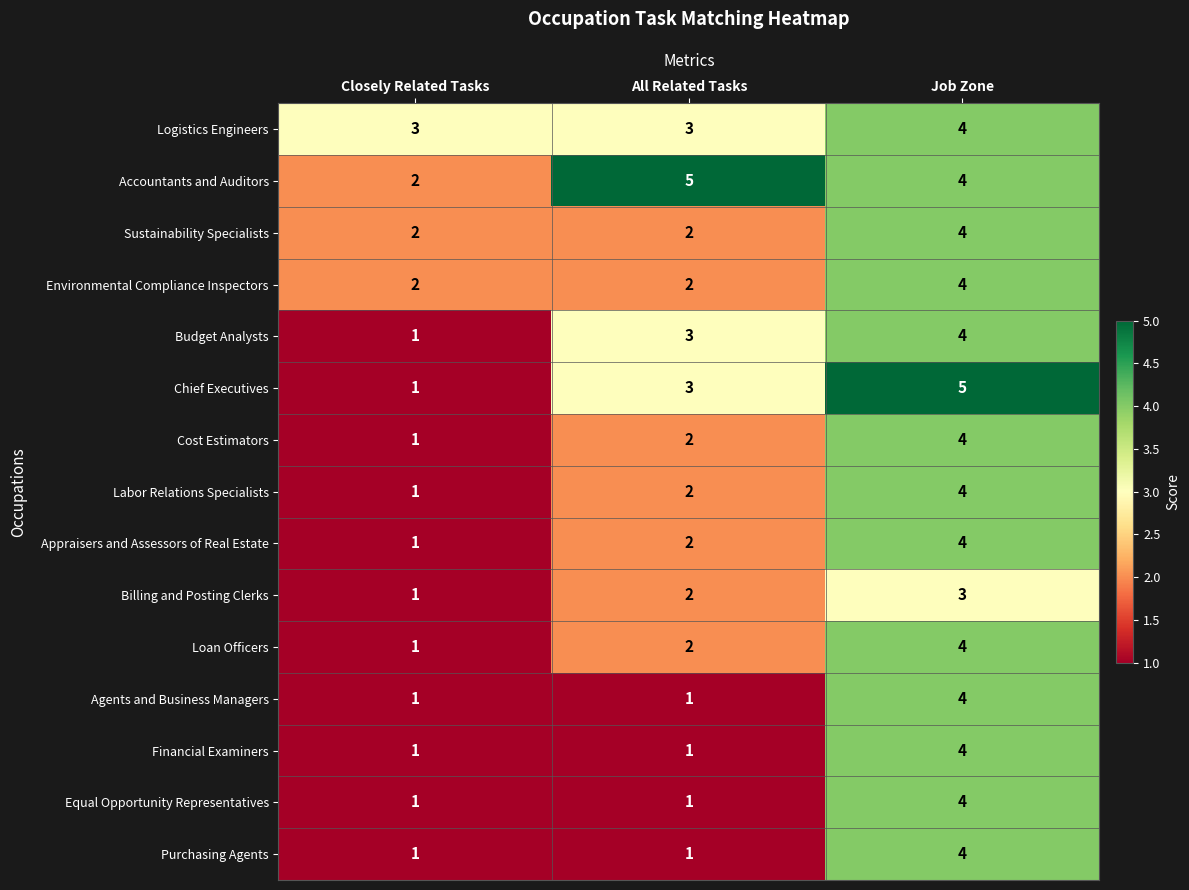

At which category is the sum across all series the highest?

Job Zone